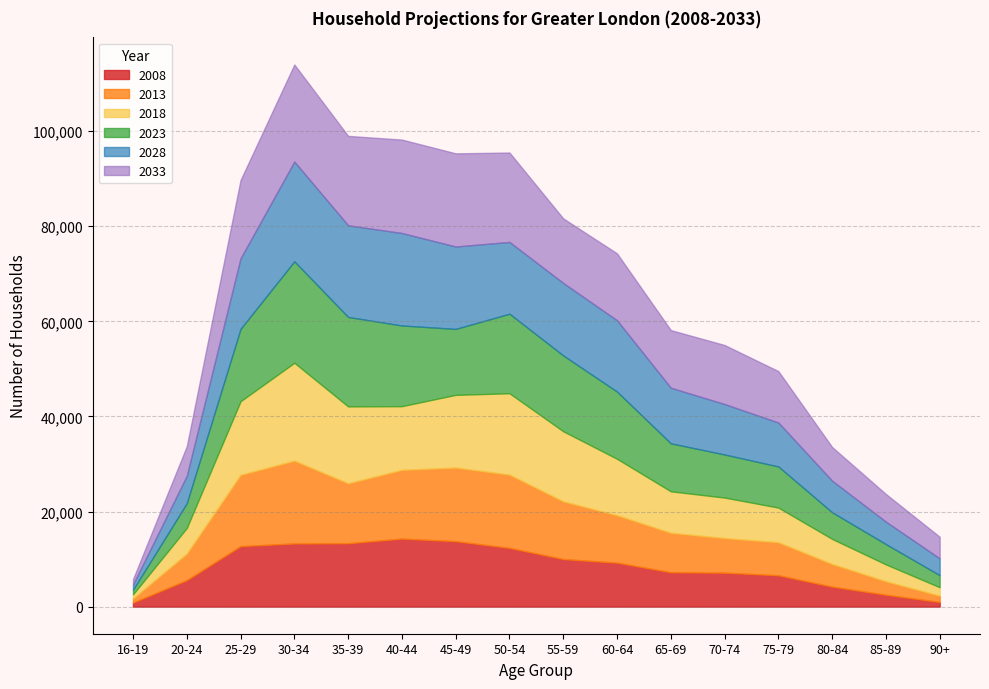

What are all the series names shown in the legend?

2008, 2013, 2018, 2023, 2028, 2033